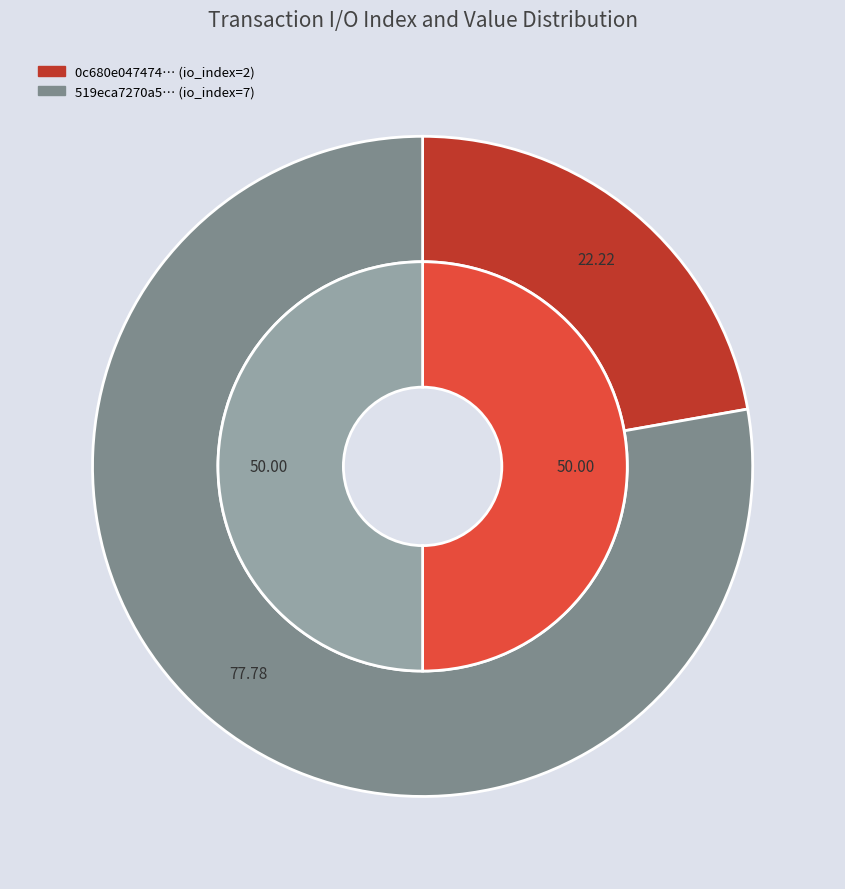

Is it true that values_value is 62% of the pie?

False